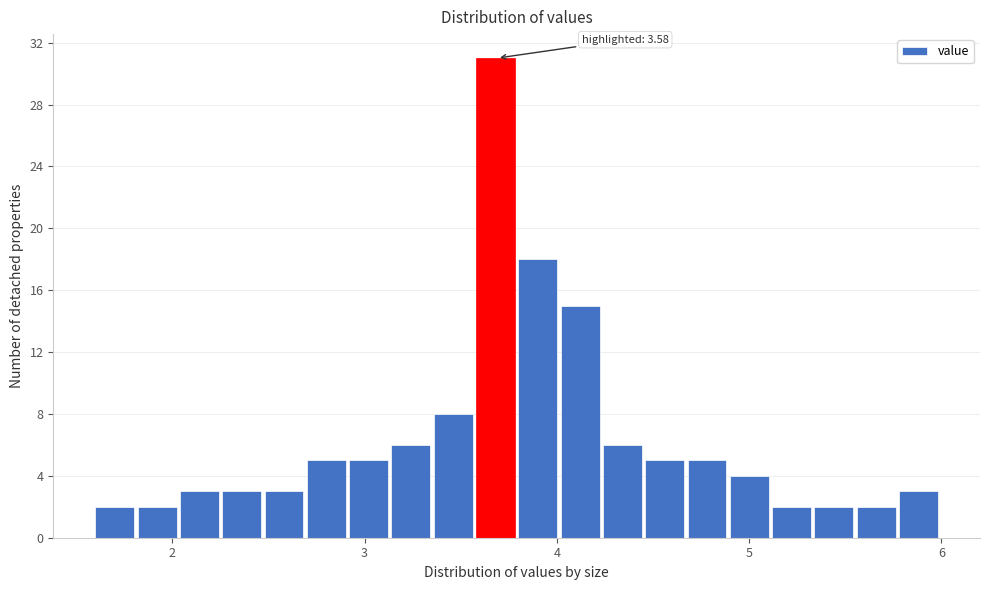

Read against the x-axis, roughly where is the centre of the tallest bar?

3.7